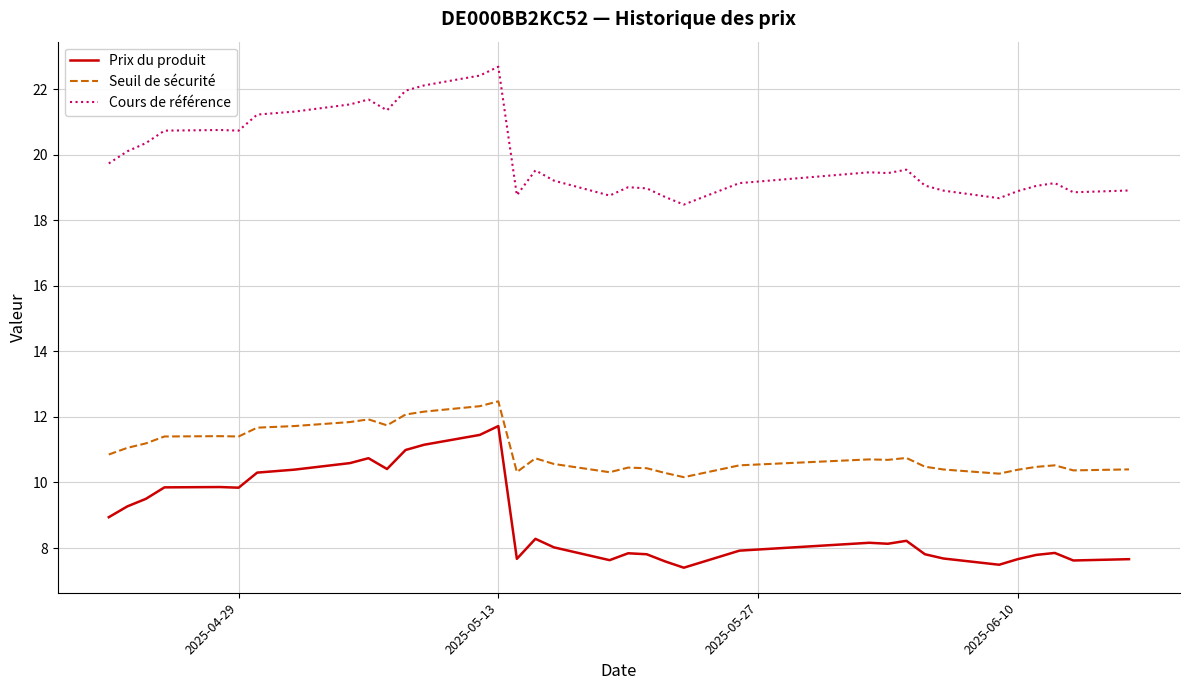

Which series has the widest spread of values?

Prix du produit